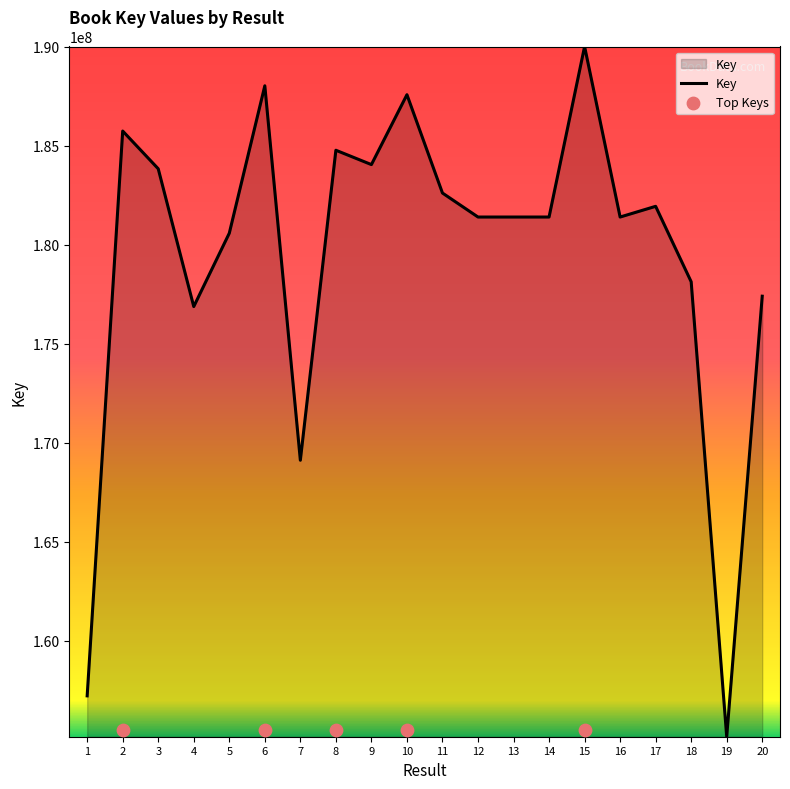

Which has a higher value, 15 or 16?

15